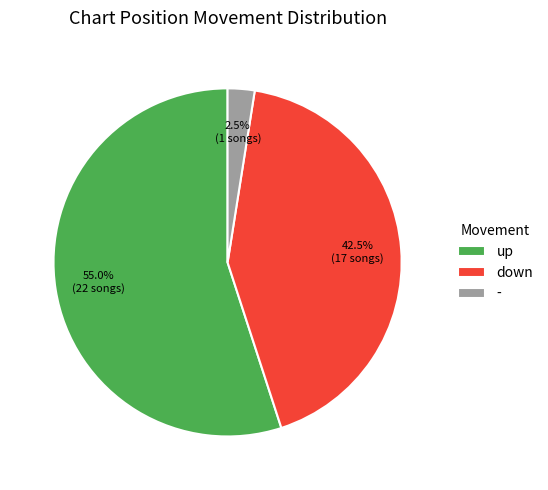

Is up the majority of the pie?

Yes